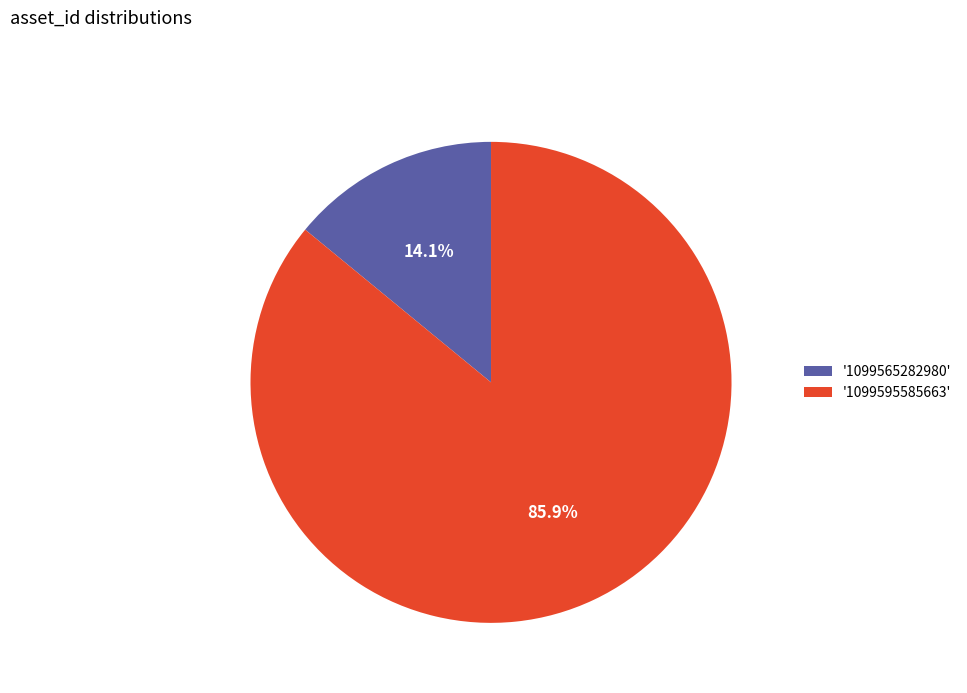

Which slice is the smallest?

'1099565282980'